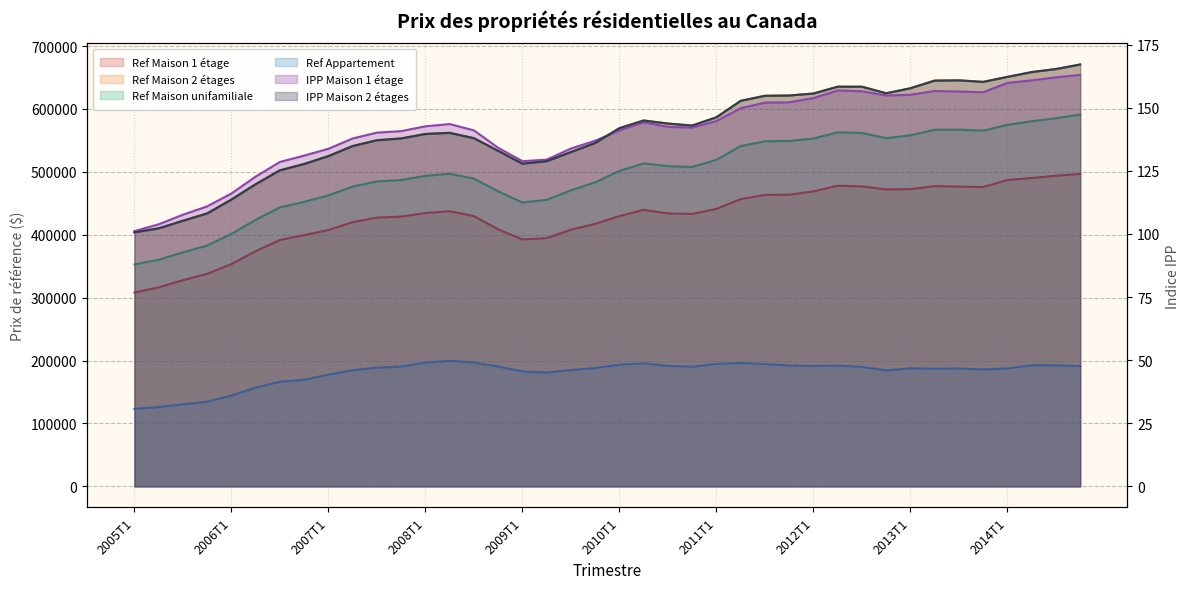

At how many categories does at least one series exceed 315770?

40